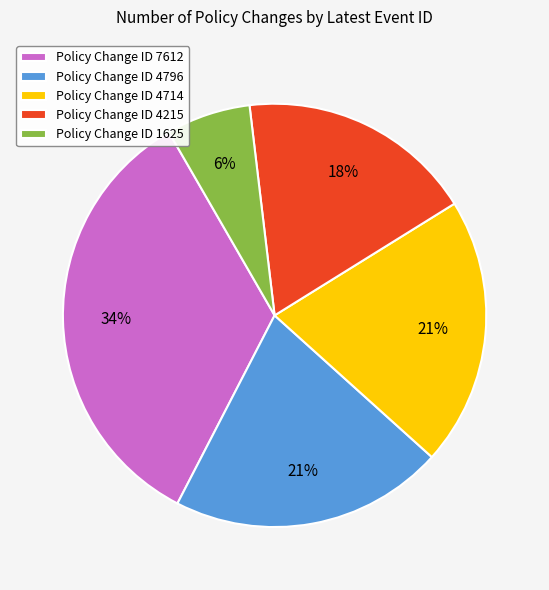

Does any single category account for the majority?

No